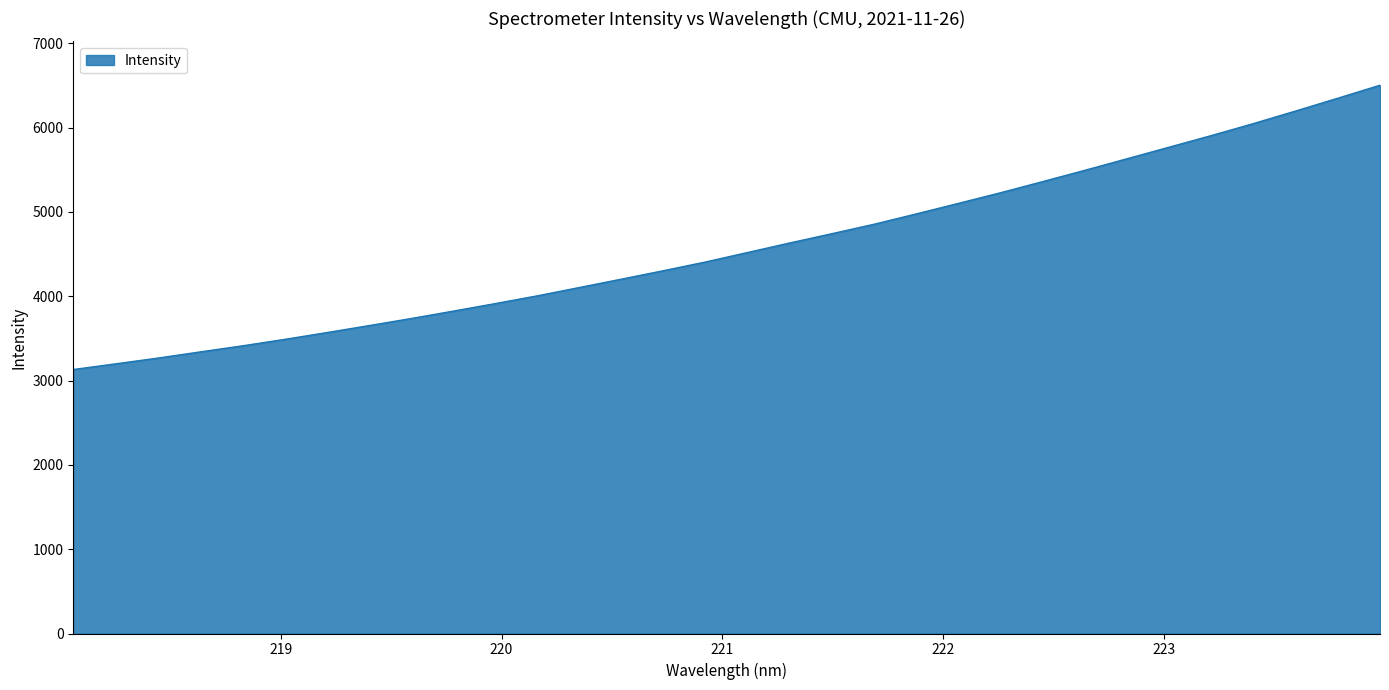

What is the difference between the maximum and minimum values?

3371.7